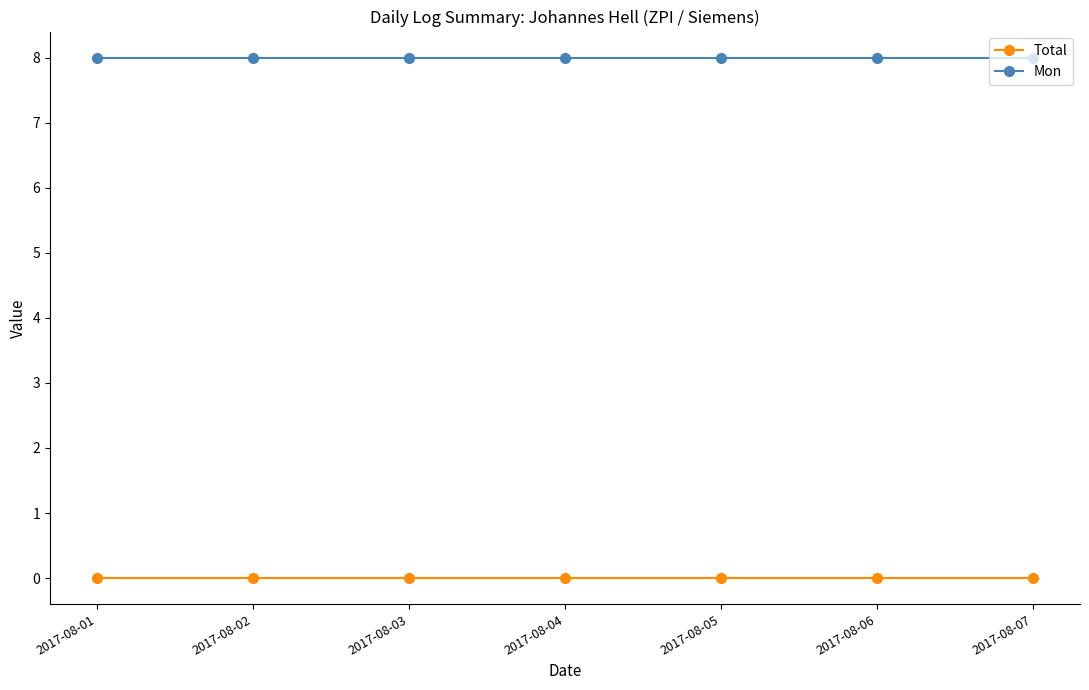

True or false: Mon and Total intersect in this chart.

False